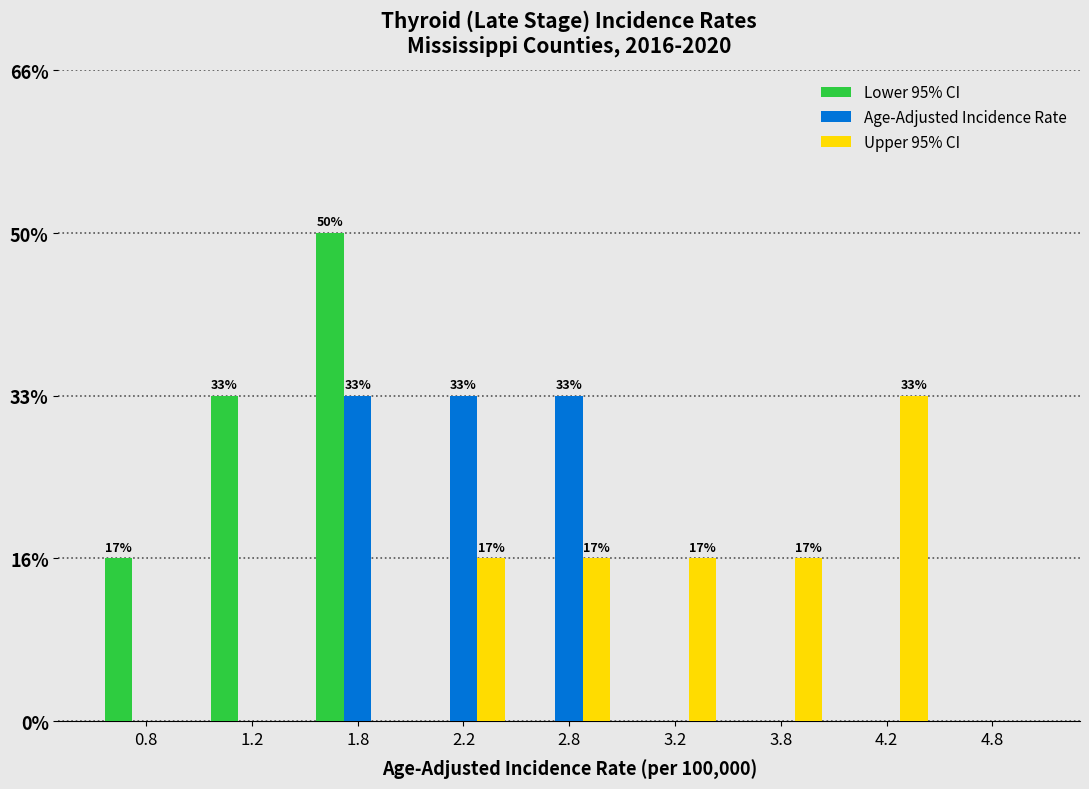

What are all the series names shown in the legend?

Lower 95% CI, Age-Adjusted Incidence Rate, Upper 95% CI